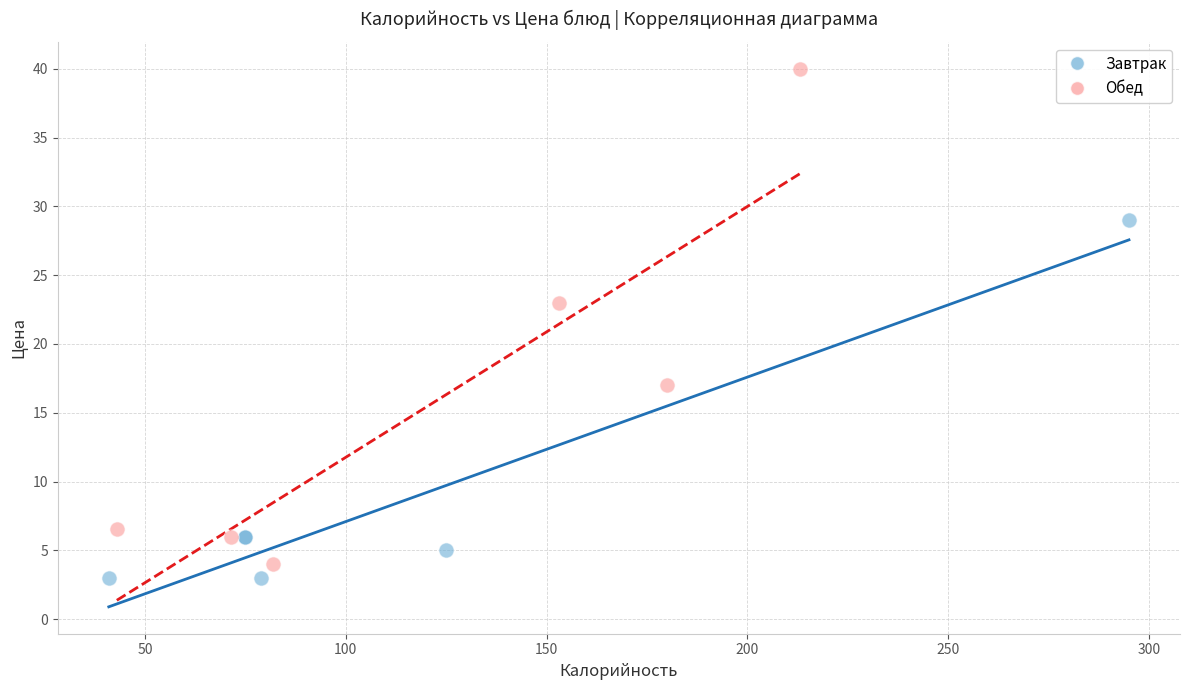

Which series contains the lowest Y value?

Завтрак